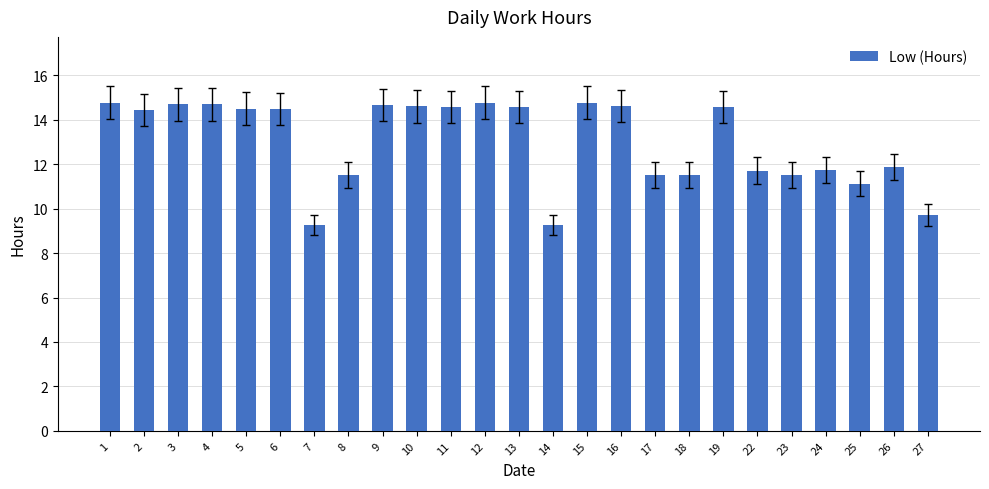

Where does the data first go above 14?

1